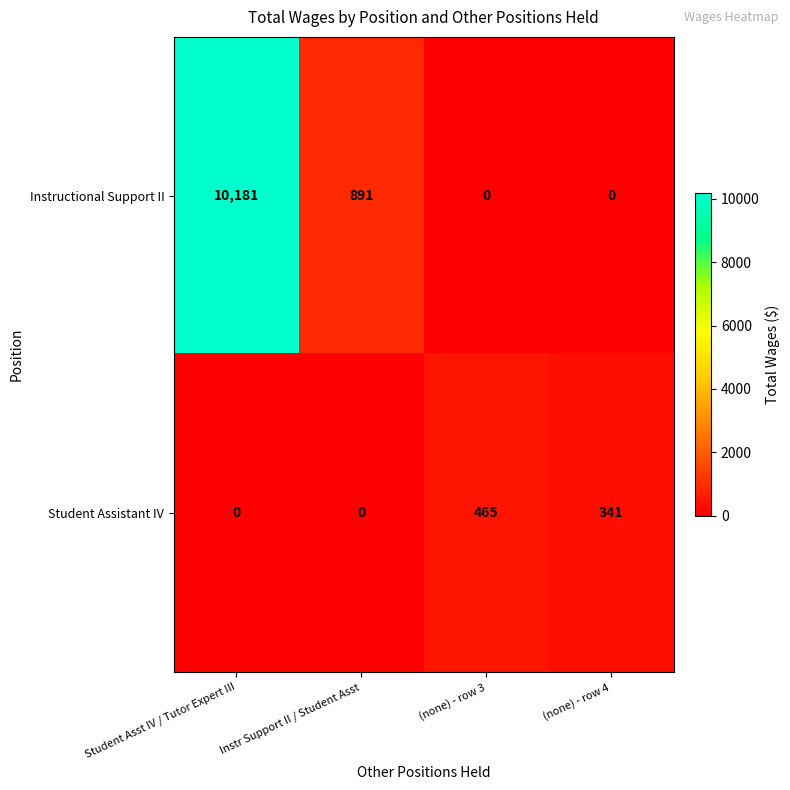

Which series changed the most between (none) - row 3 and (none) - row 4?

Student Assistant IV